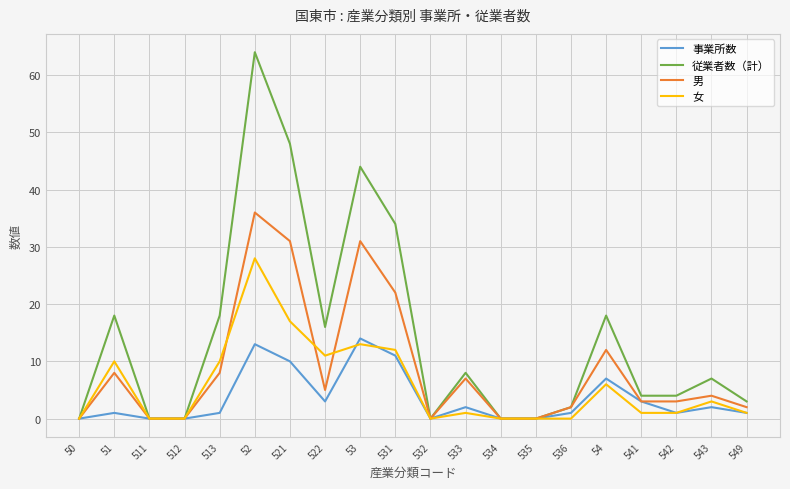

List the series in order of their peak value, lowest first.

事業所数, 女, 男, 従業者数（計）